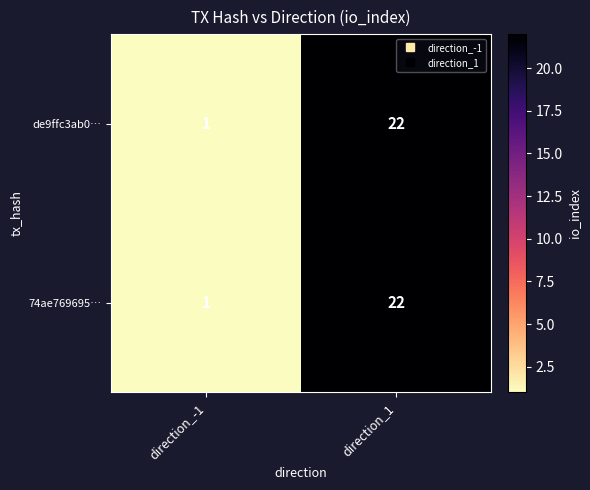

What is the total value across all series at direction_-1?

2